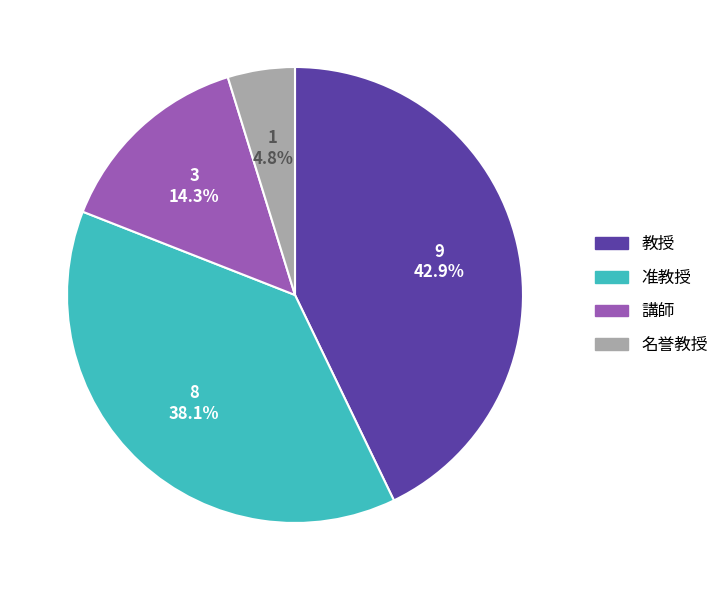

Do 講師 and 准教授 together represent more than half of the pie?

Yes